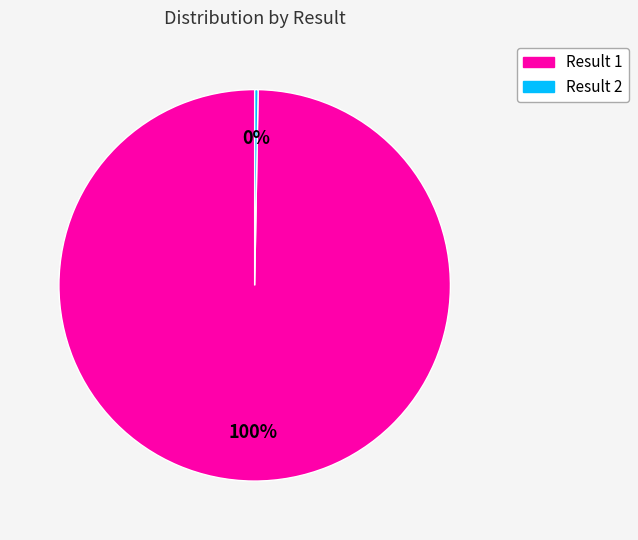

How many slices are in this pie chart?

2